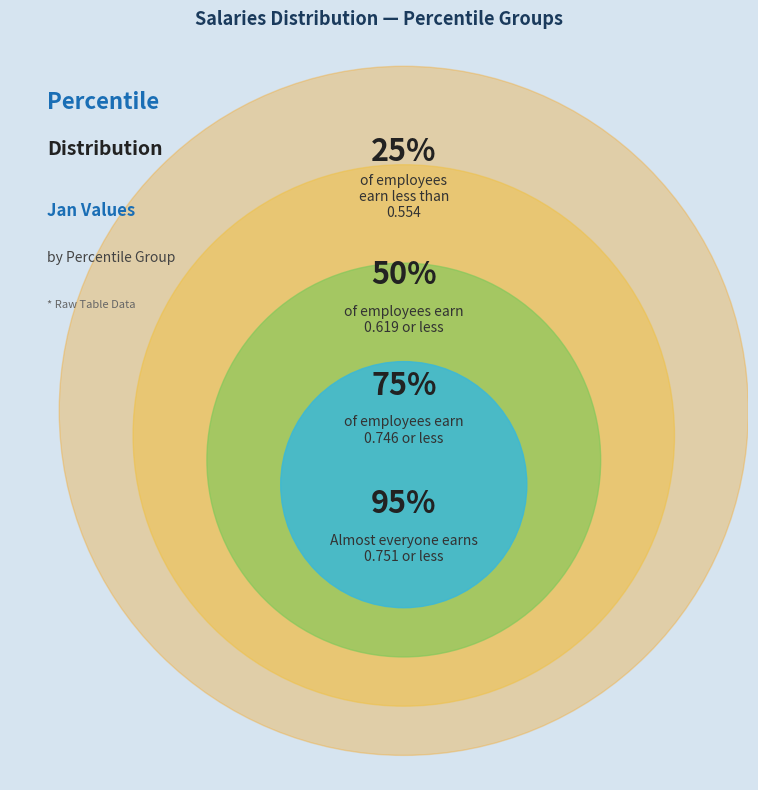

What is the change in value from pct15 to pct95?

+0.2